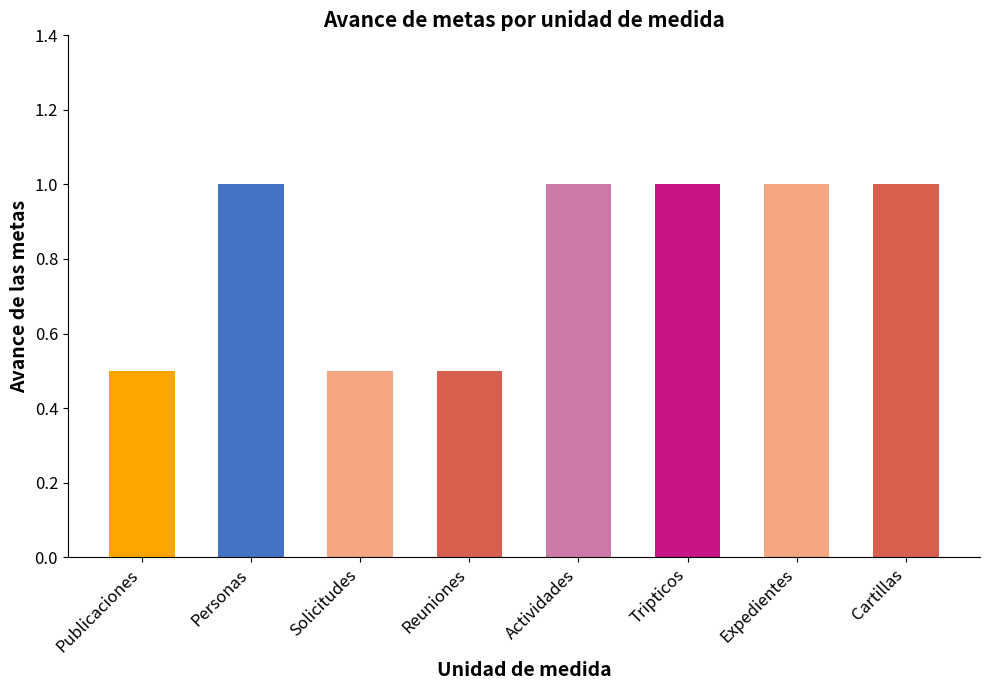

True or false: the data shows 1.0 at Cartillas.

True